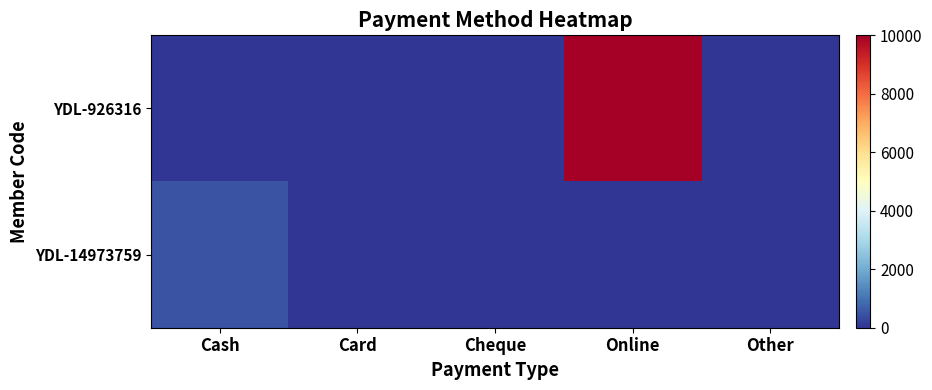

Which series changed the most between Card and Online?

YDL-926316